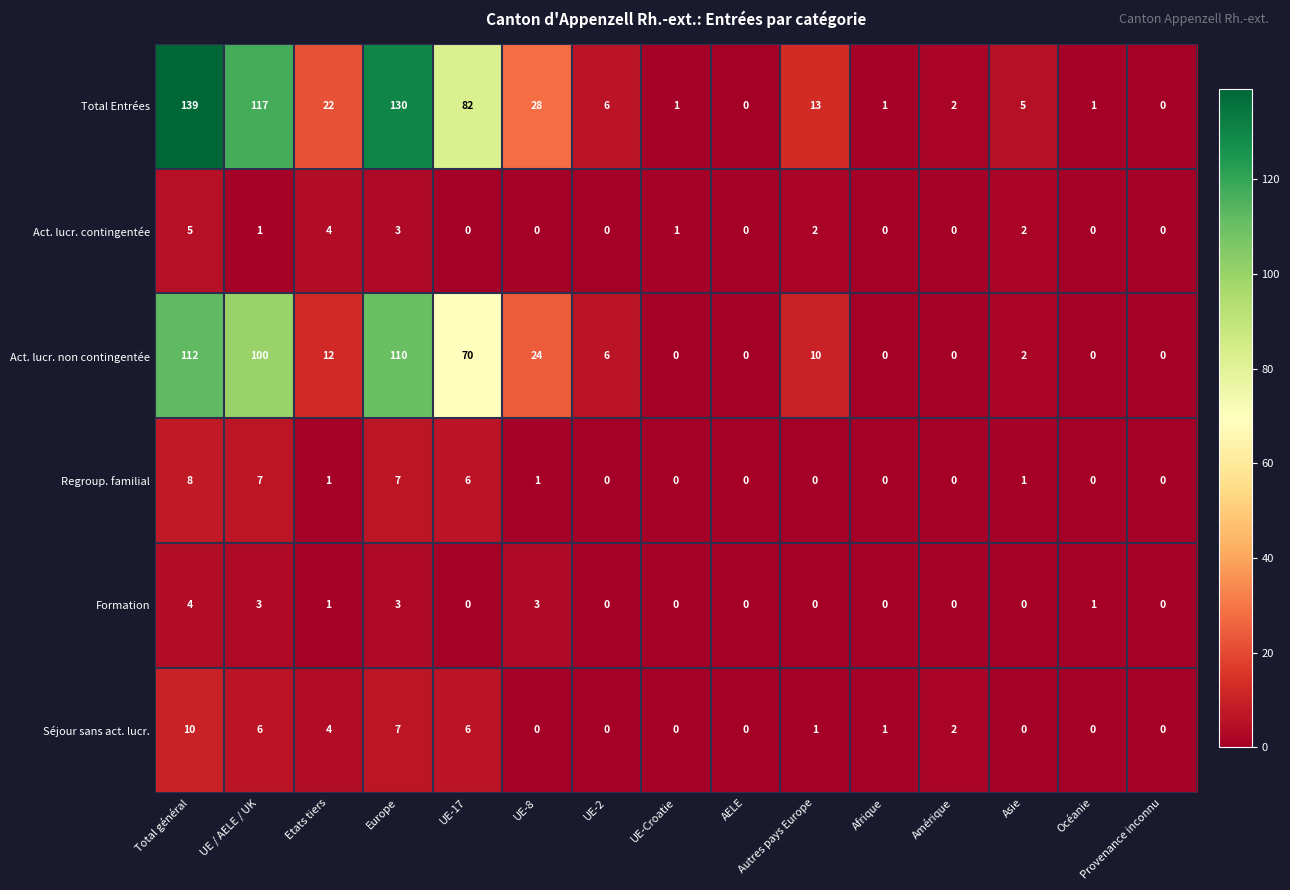

The Act. lucr. non contingentée series shows 0 at Provenance inconnu. True or false?

True